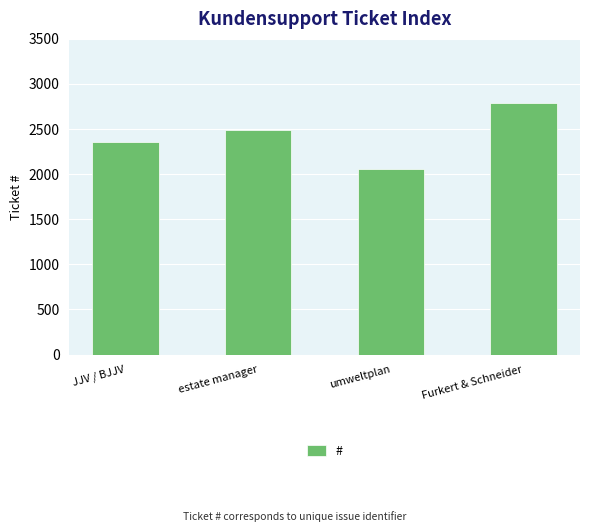

The value at Furkert & Schneider is 2791. True or false?

True